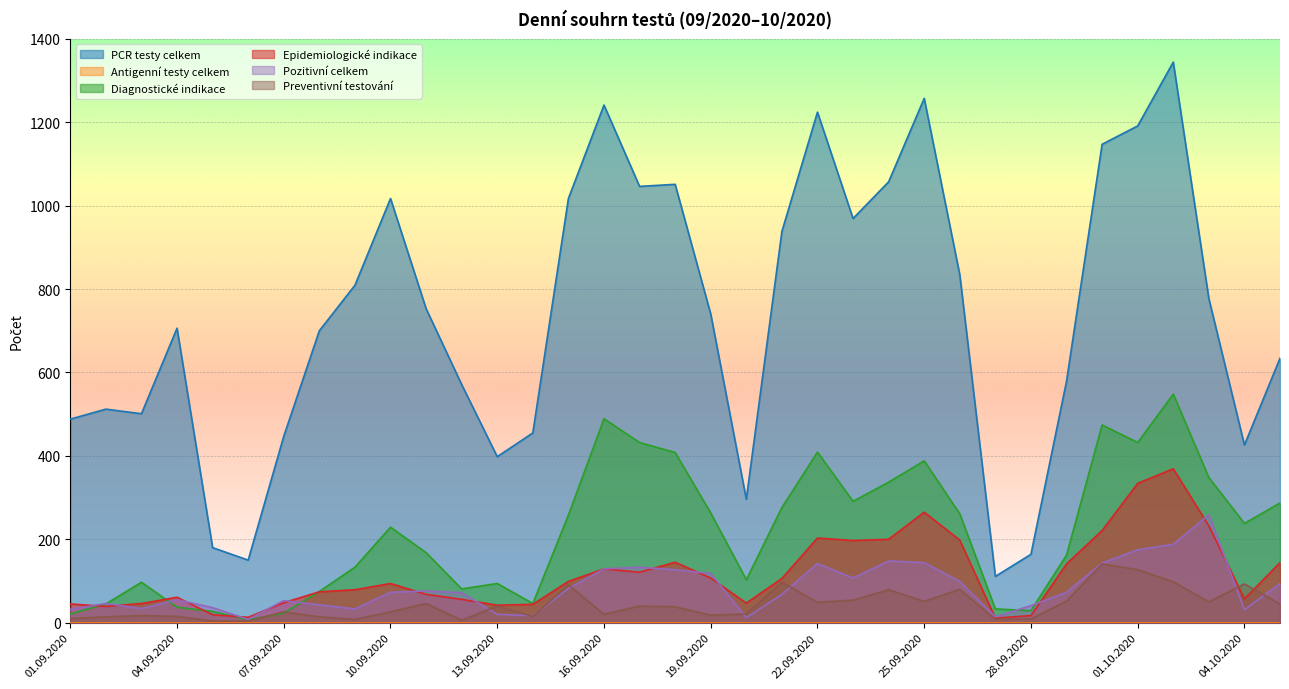

How many lines are shown in the chart?

6